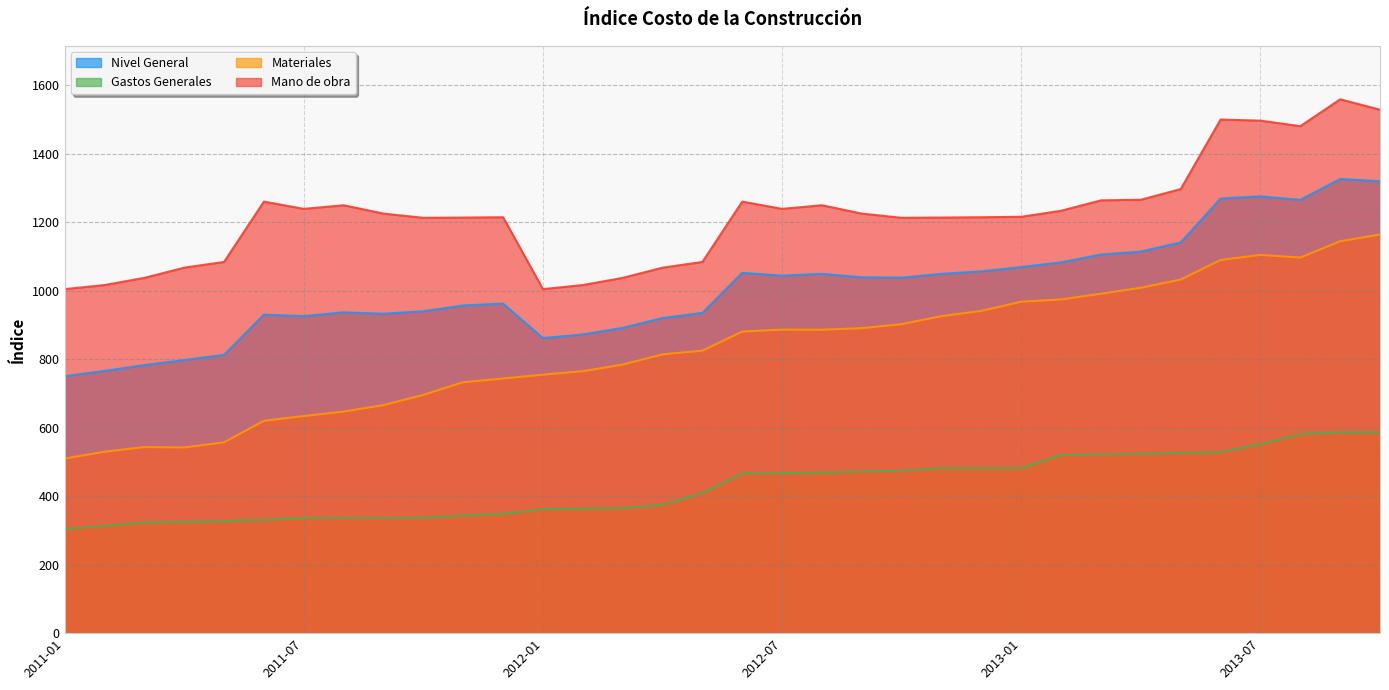

How many categories are shown in the chart?

34